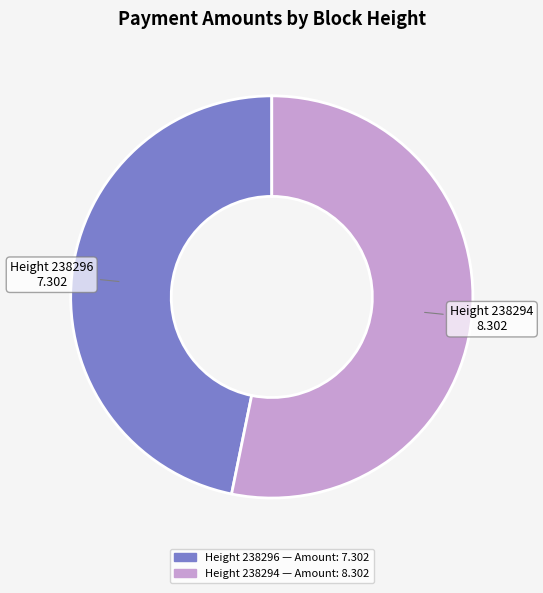

Is there any slice that represents more than half of the pie?

Yes